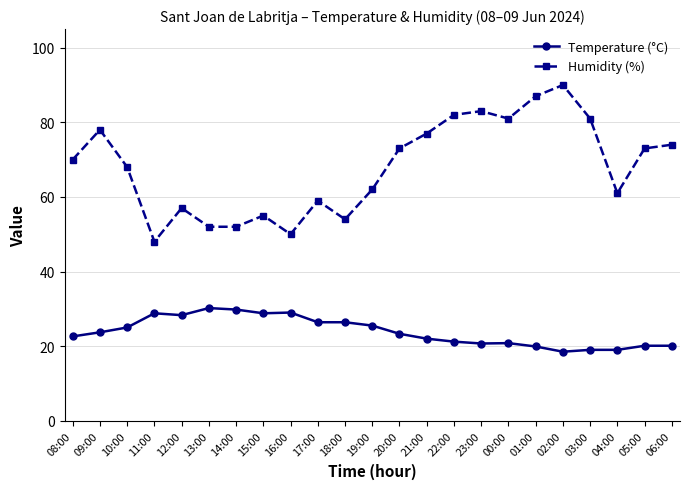

How many data points does each series have?

23